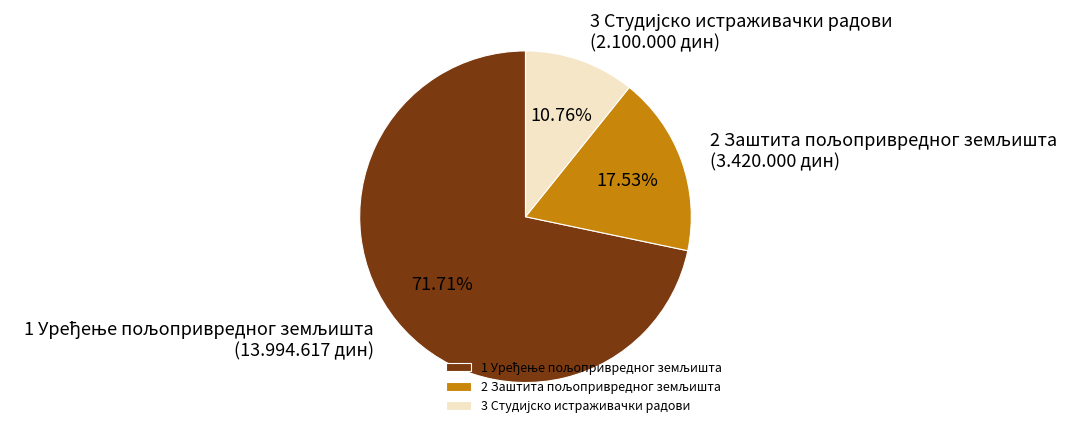

Does any single category account for the majority?

Yes